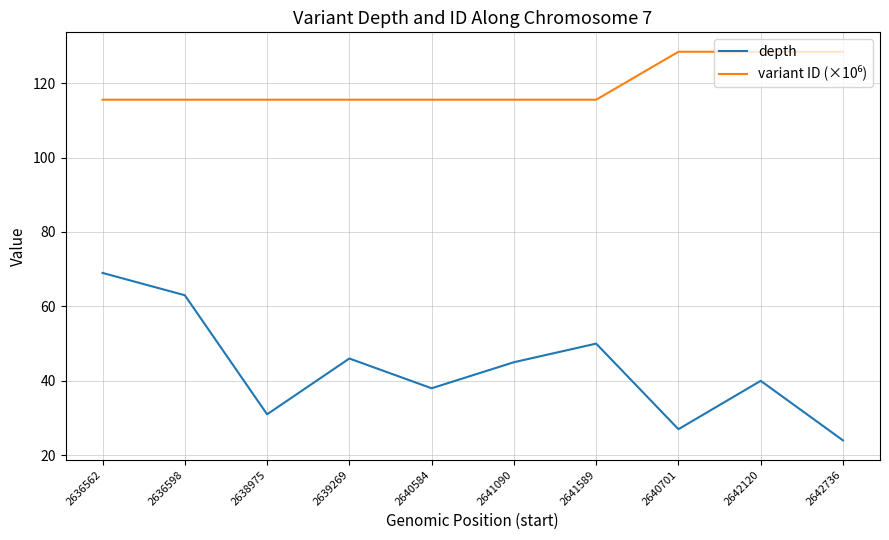

At which category is the sum across all series the highest?

2636562